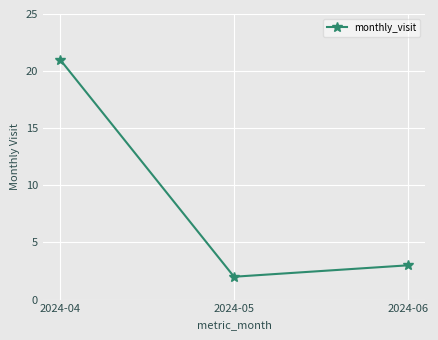

Between 2024-04 and 2024-05, which is larger?

2024-04